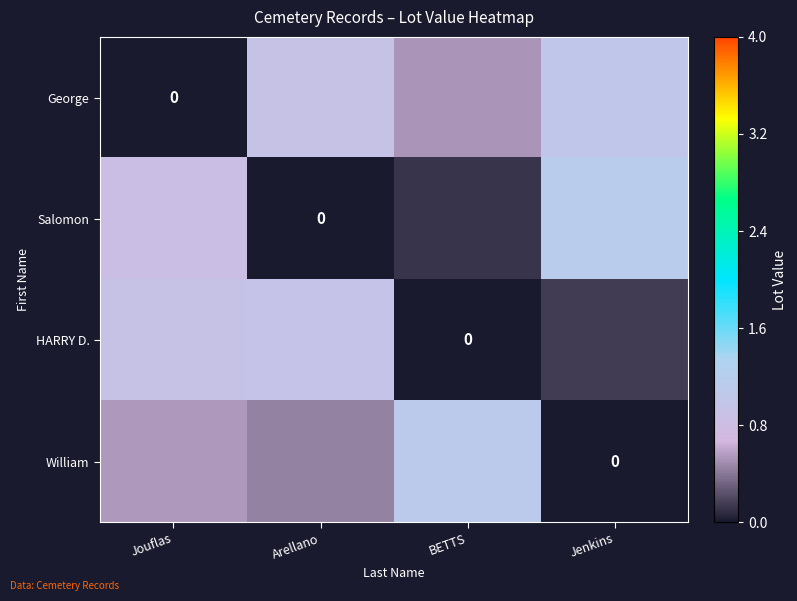

At which label does HARRY D. reach its minimum?

BETTS